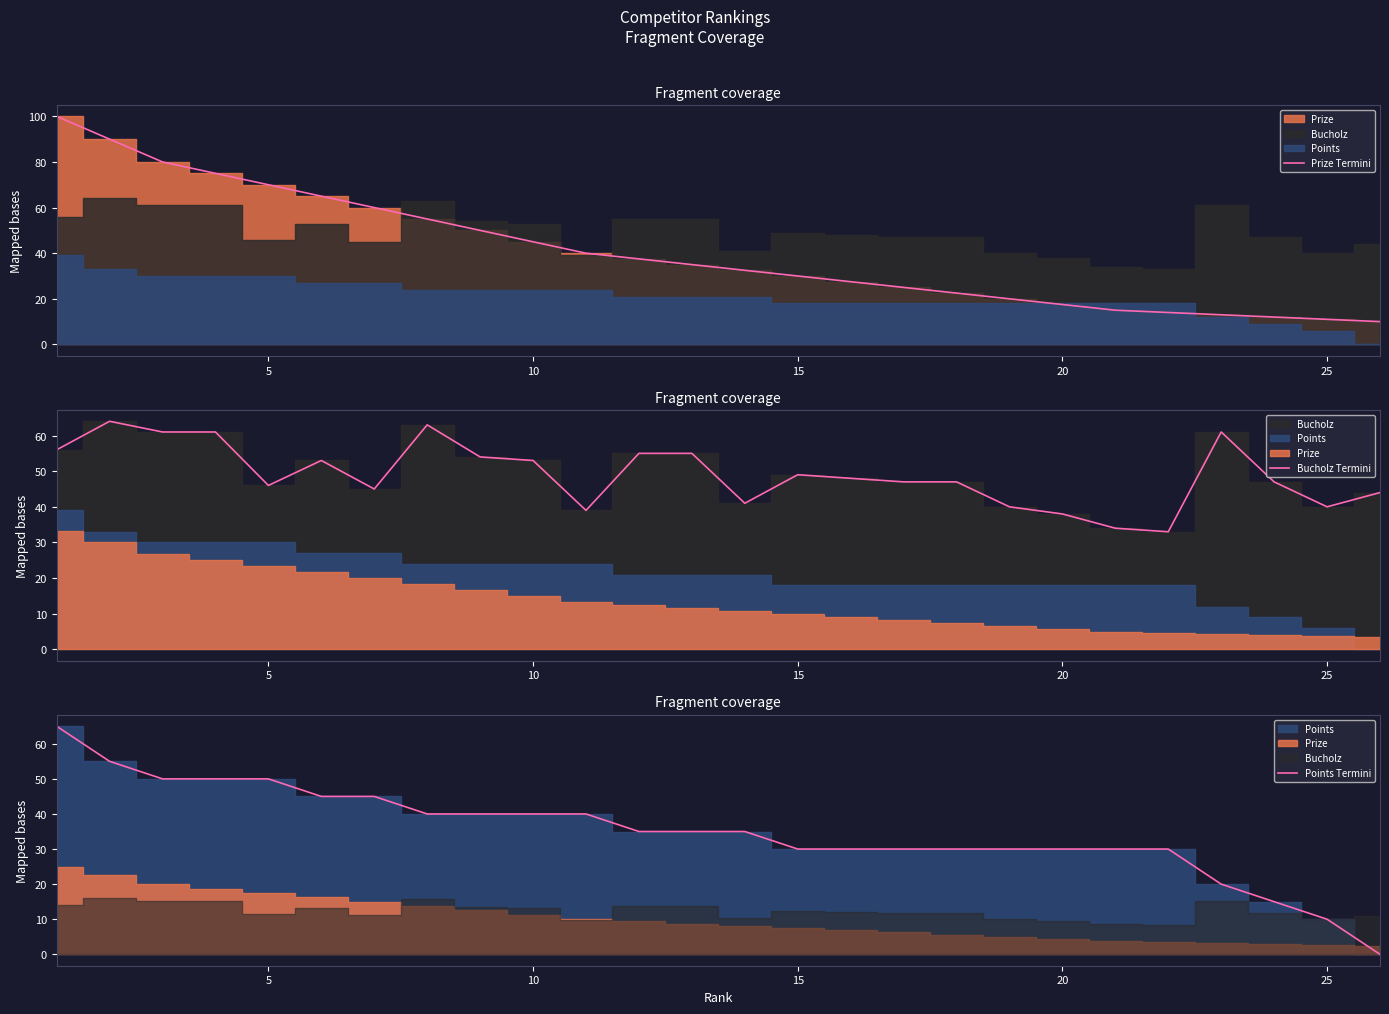

Which series has the largest total across all categories?

Bucholz Termini